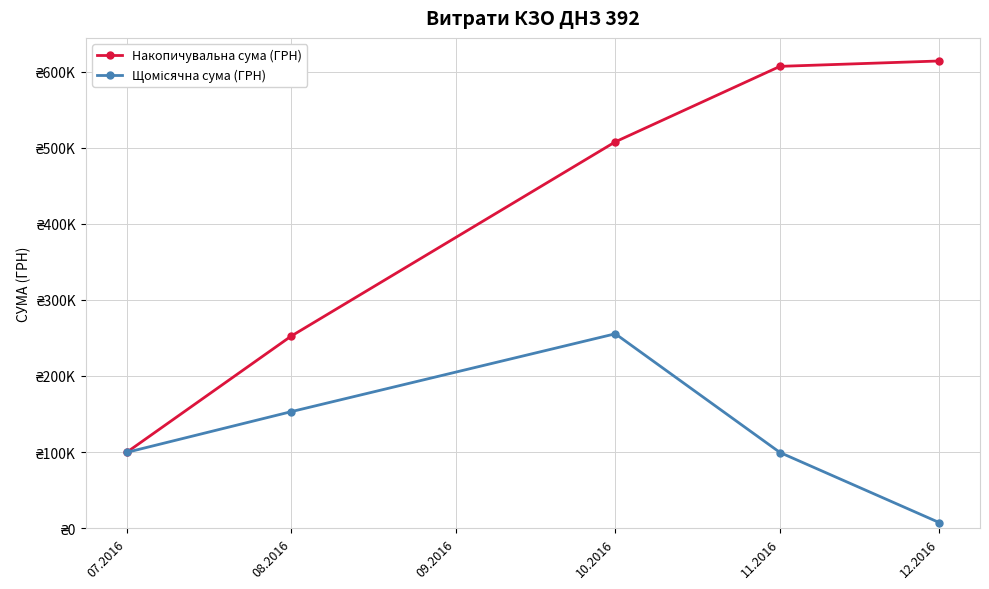

Is it true that Щомісячна сума (ГРН) equals 153102.2 at 08.2016?

True